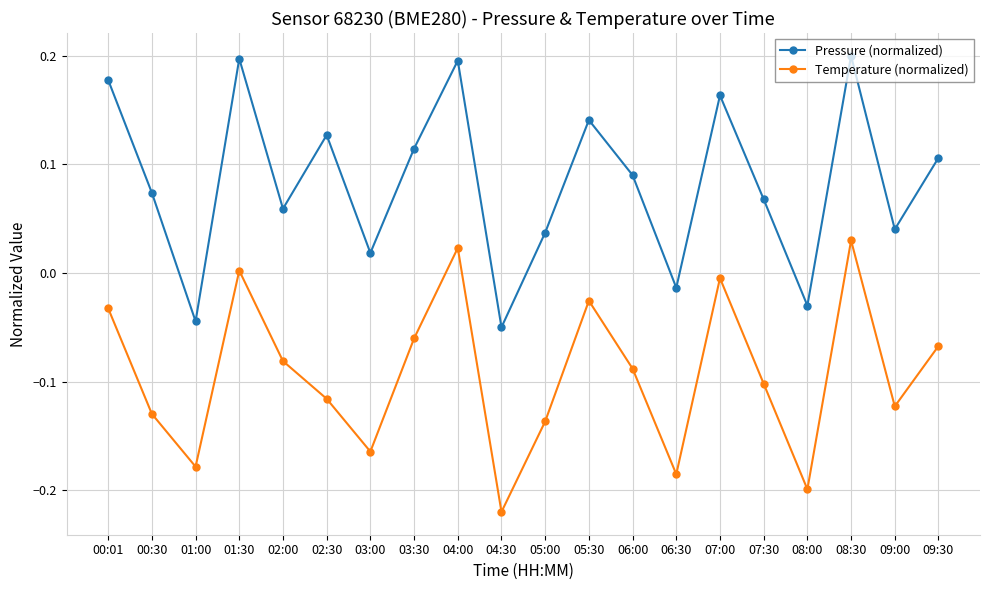

At how many categories does at least one series exceed 0?

16